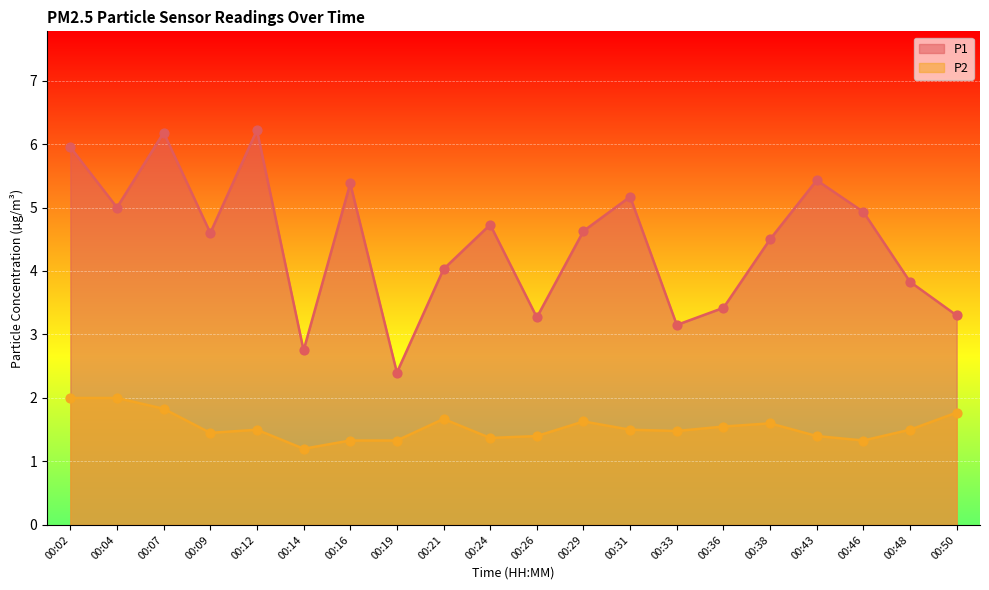

At which category is the sum across all series the highest?

00:07